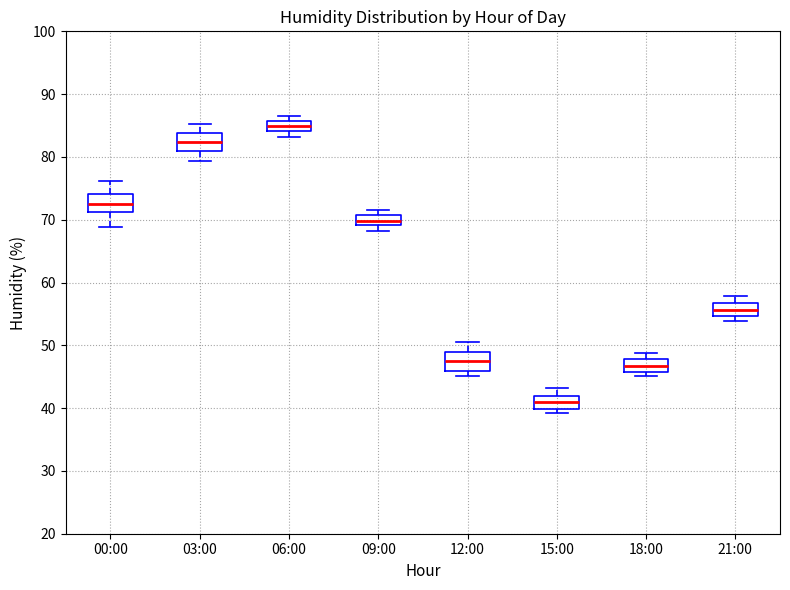

Reading left to right, read every box against the y-axis: the position of its median line, the range the box covers, and the ends of its whiskers. The values are not printed on the chart, so give them approximately, as read against the axis.

00:00: median 73, box 71 to 74, whiskers 69 to 76
03:00: median 82, box 81 to 84, whiskers 79 to 85
06:00: median 85, box 84 to 86, whiskers 83 to 87
09:00: median 70, box 69 to 71, whiskers 68 to 72
12:00: median 48, box 46 to 49, whiskers 45 to 51
15:00: median 41, box 40 to 42, whiskers 39 to 43
18:00: median 47, box 46 to 48, whiskers 45 to 49
21:00: median 56, box 55 to 57, whiskers 54 to 58